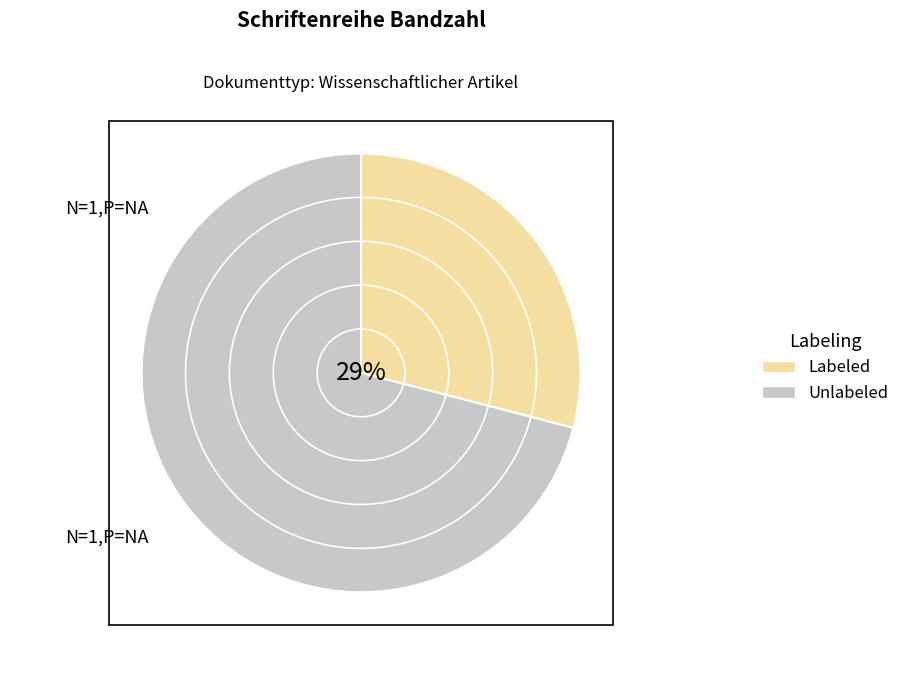

To the nearest percent, what percentage of the pie is Unlabeled?

71%